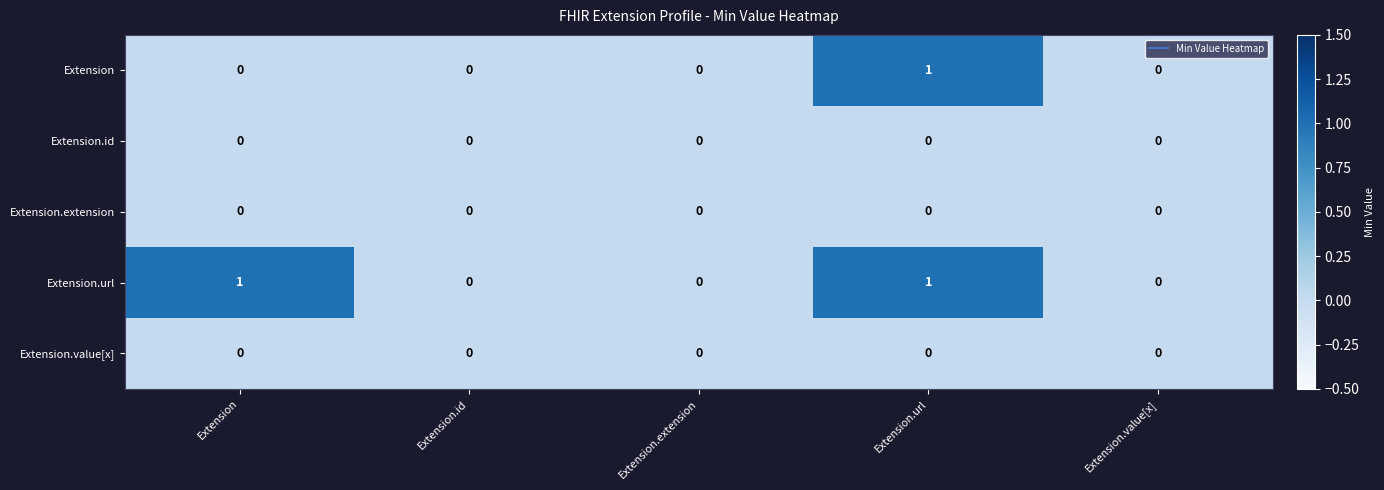

Reading right to left, list all the values displayed in this chart.

Extension: 0	1	0	0	0
Extension.id: 0	0	0	0	0
Extension.extension: 0	0	0	0	0
Extension.url: 0	1	0	0	1
Extension.value[x]: 0	0	0	0	0